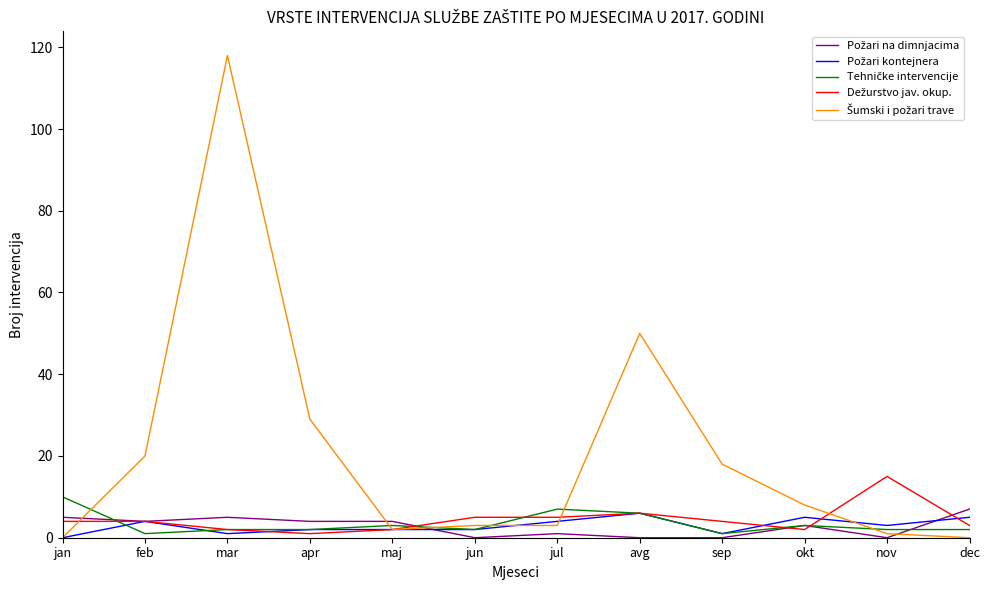

Is this an area chart (filled region under the line)?

No